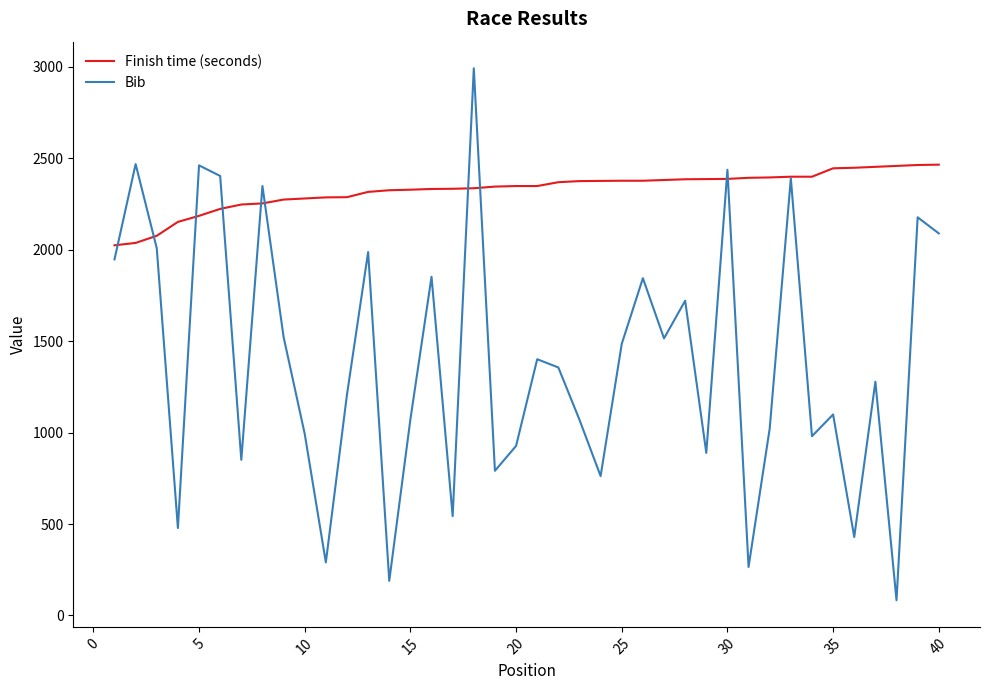

Does the chart display data point markers on the line(s)?

No